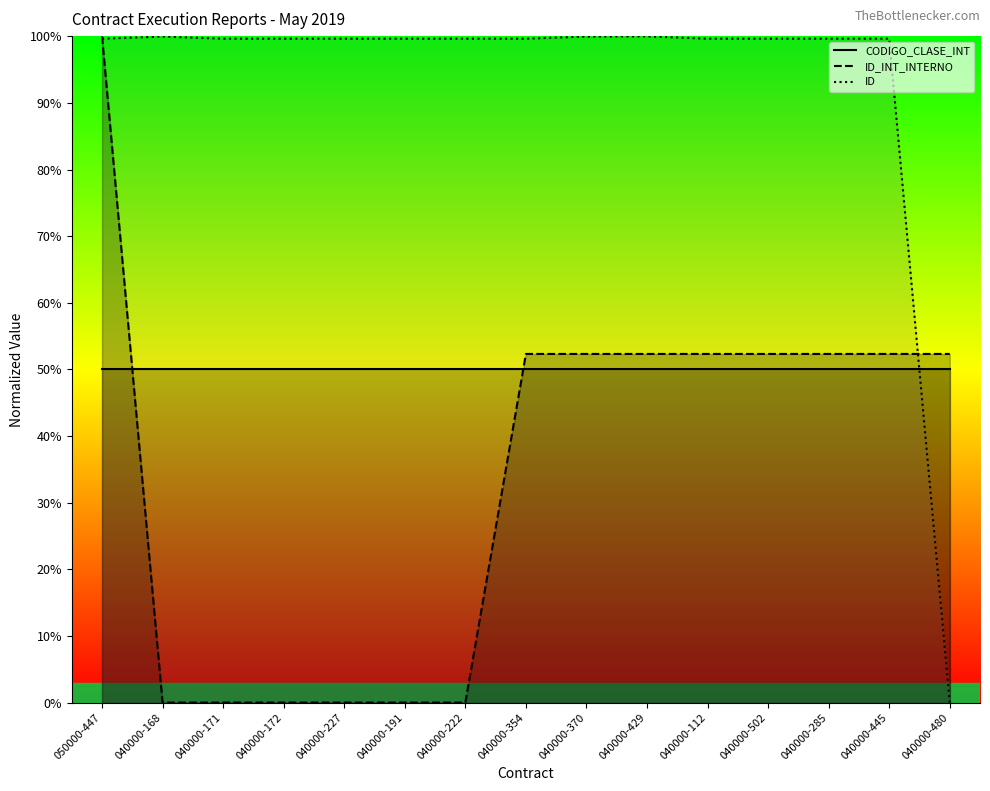

Reading right to left, what are all the values shown in this chart?

CODIGO_CLASE_INT: 040000-480=50.0	040000-445=50.0	040000-285=50.0	040000-502=50.0	040000-112=50.0	040000-429=50.0	040000-370=50.0	040000-354=50.0	040000-222=50.0	040000-191=50.0	040000-227=50.0	040000-172=50.0	040000-171=50.0	040000-168=50.0	050000-447=50.0
ID_INT_INTERNO: 040000-480=52.3	040000-445=52.3	040000-285=52.3	040000-502=52.3	040000-112=52.3	040000-429=52.3	040000-370=52.3	040000-354=52.3	040000-222=0.0	040000-191=0.0	040000-227=0.0	040000-172=0.0	040000-171=0.0	040000-168=0.0	050000-447=100.0
ID: 040000-480=0.0	040000-445=99.6	040000-285=99.6	040000-502=99.6	040000-112=99.6	040000-429=100.0	040000-370=100.0	040000-354=99.6	040000-222=99.6	040000-191=99.6	040000-227=99.6	040000-172=99.6	040000-171=99.6	040000-168=100.0	050000-447=99.6